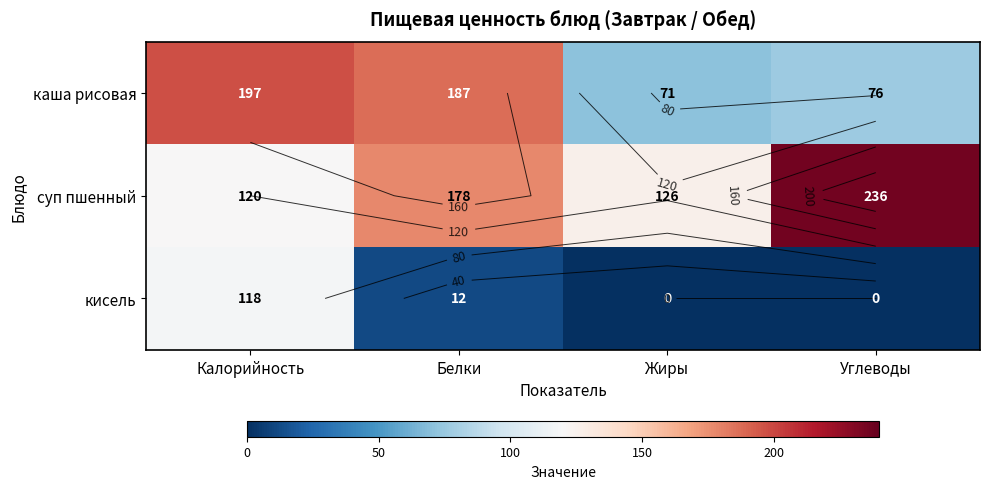

The кисель series shows 0 at Углеводы. True or false?

True